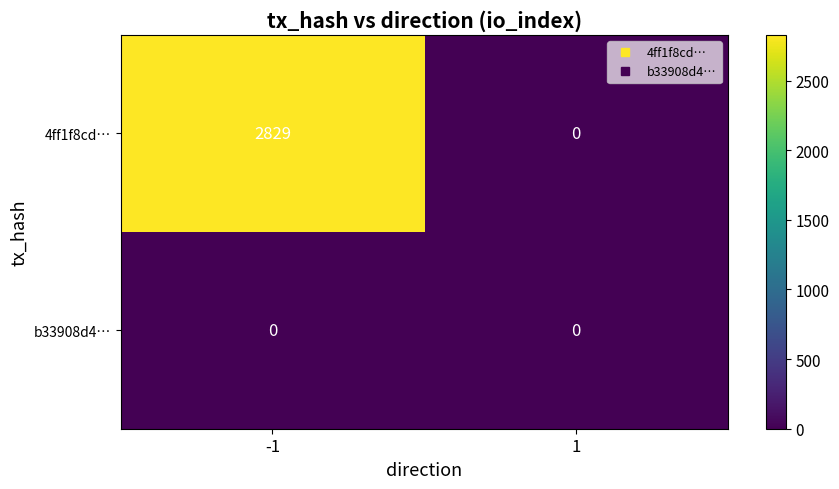

How many data points does each series have?

2